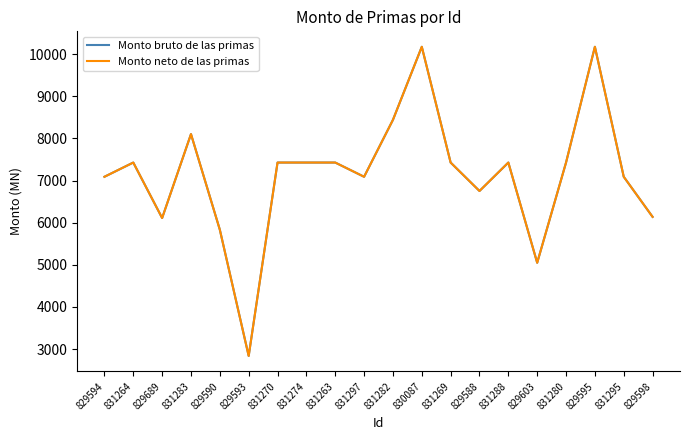

Rank the series by their maximum value, from highest to lowest.

Monto bruto de las primas, Monto neto de las primas